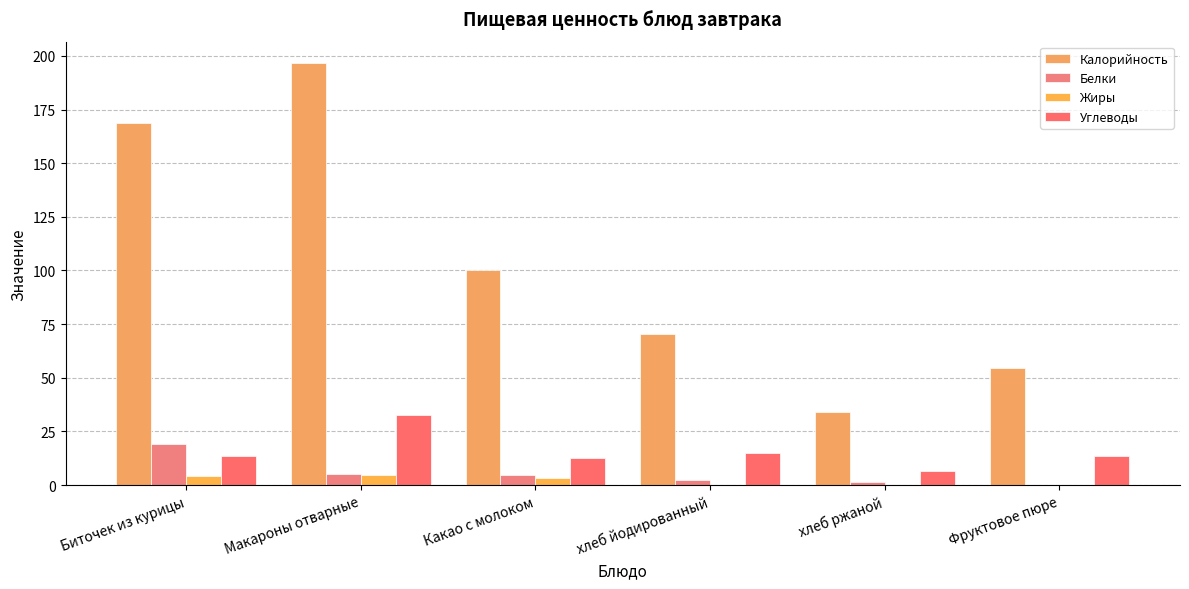

Count the number of data series in this chart.

4